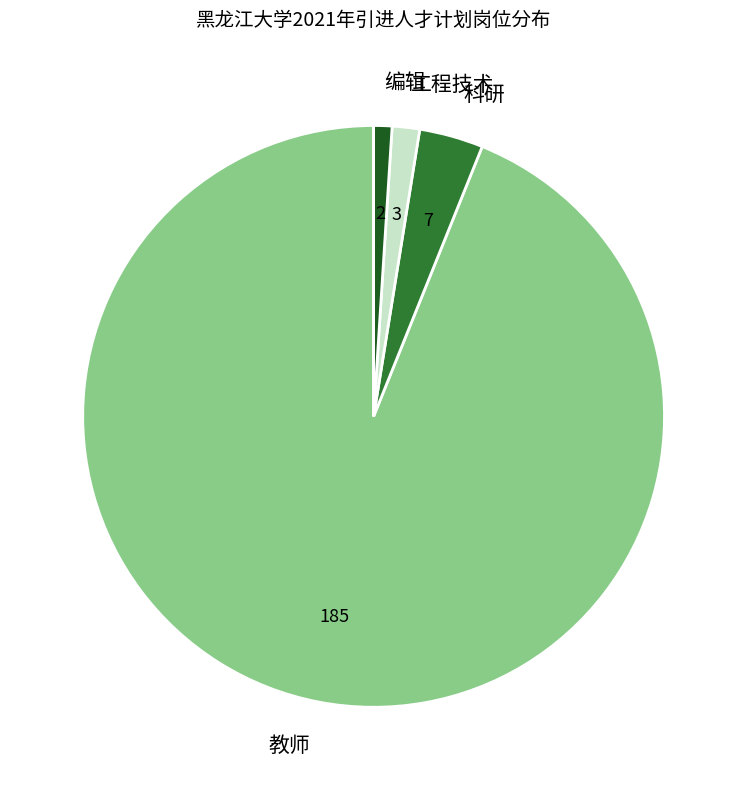

Is there any slice that represents more than half of the pie?

Yes